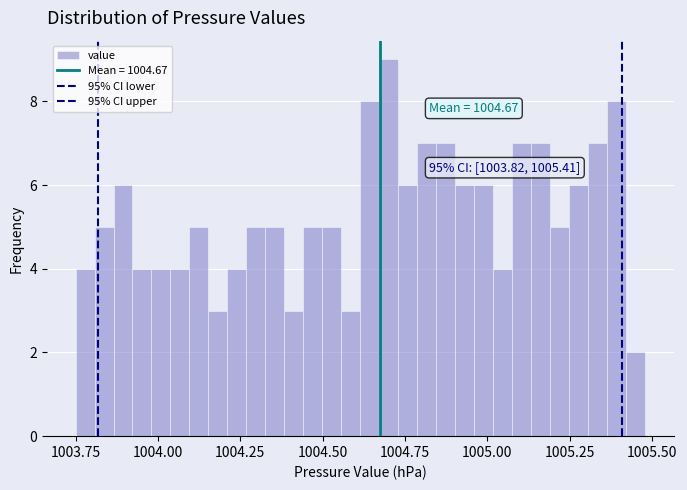

Read against the x-axis, roughly where is the centre of the tallest bar?

1004.70